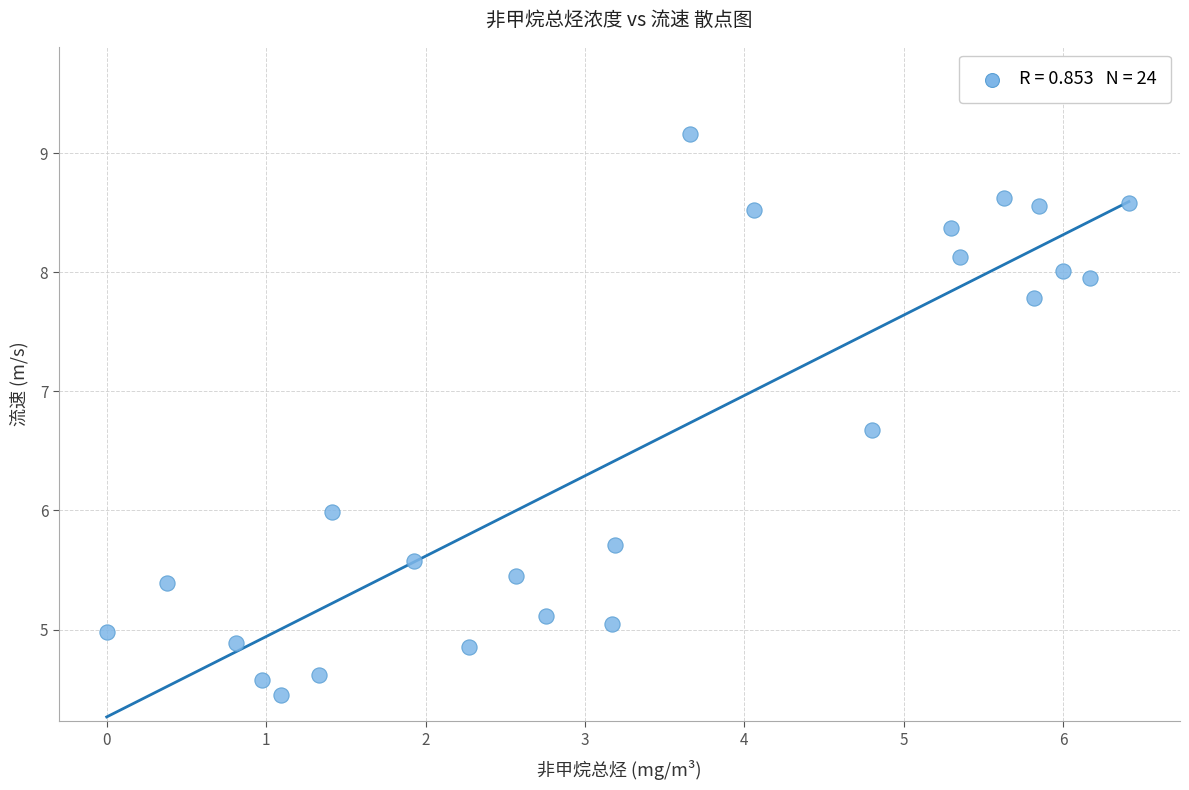

What is the range of X values (max minus min)?

6.4